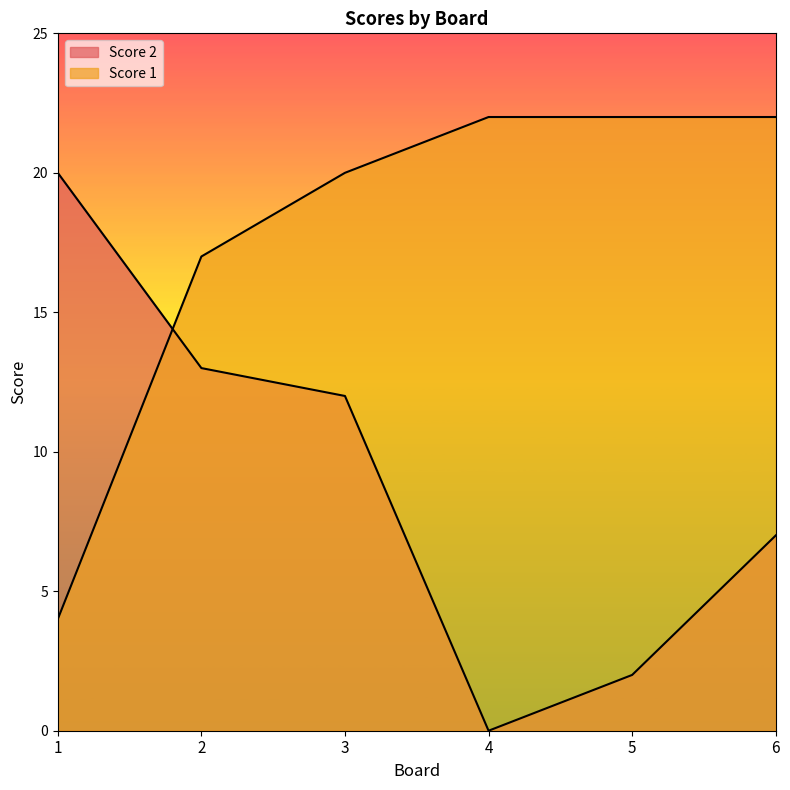

Is the value of Score 1 at 5 greater than the value of Score 2 at 3?

Yes